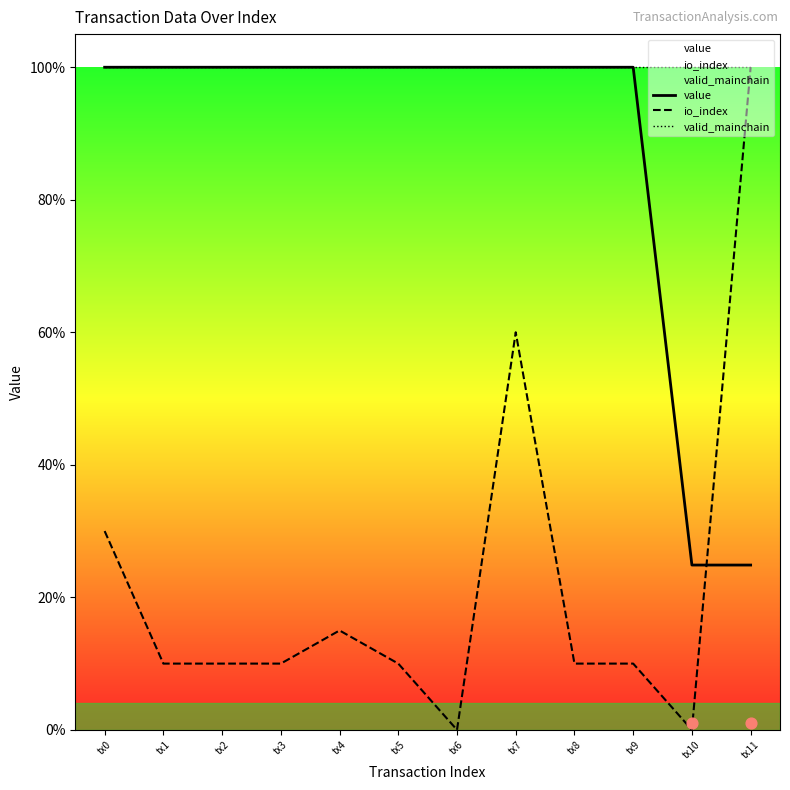

At how many categories does at least one series exceed 0?

12